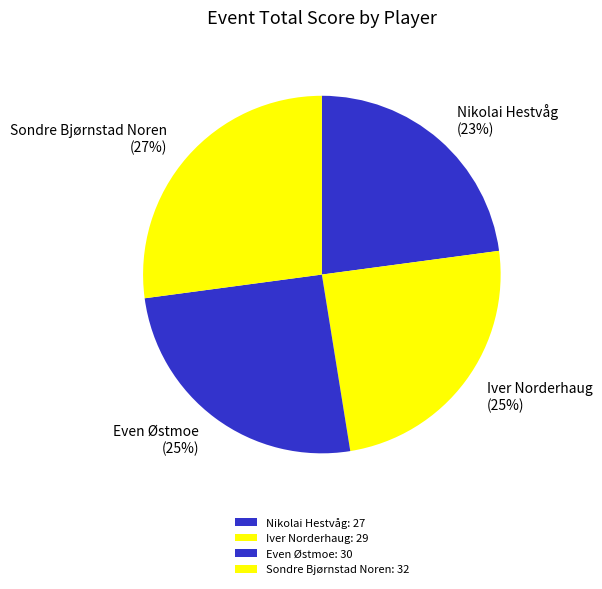

Between Nikolai Hestvåg and Even Østmoe, which is larger?

Even Østmoe